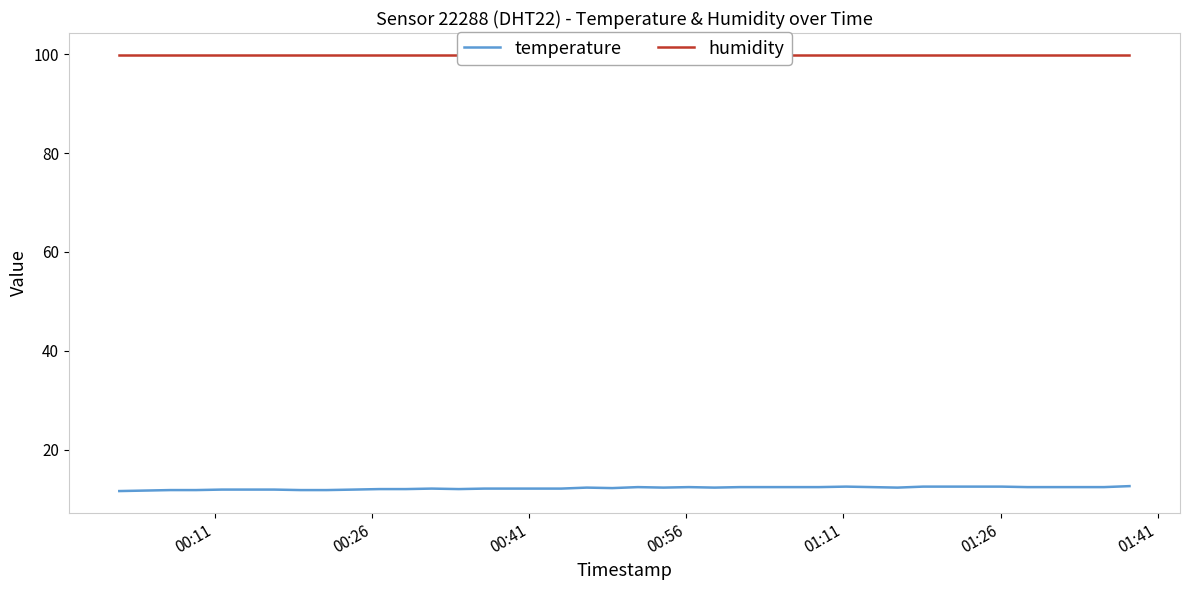

How many interior local peaks does the temperature series have?

5